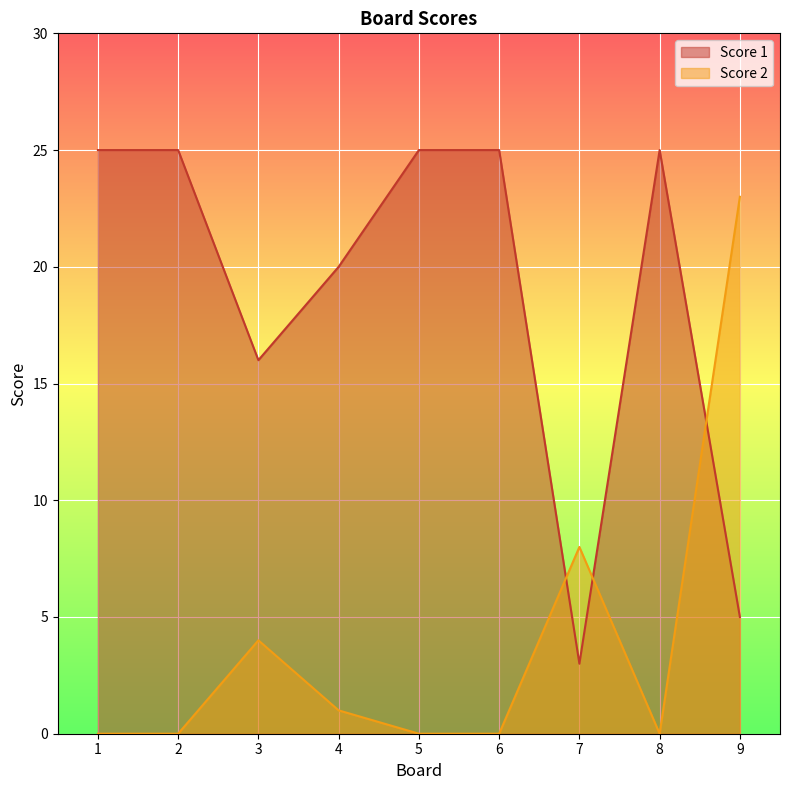

What are all the series names shown in the legend?

Score 1, Score 2